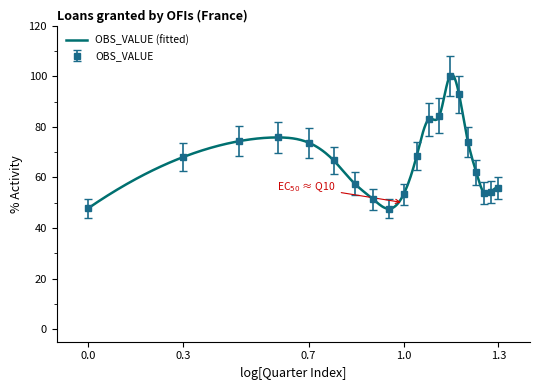

What is the lowest value of the OBS_VALUE (fitted) series?

47.6